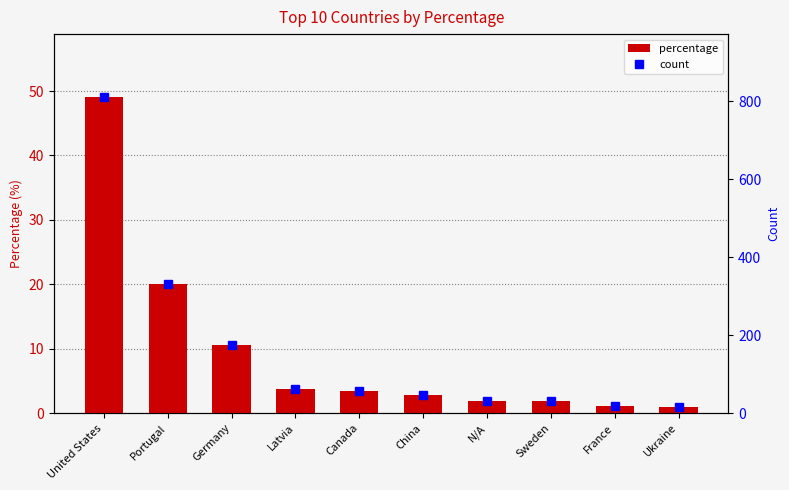

The percentage series shows 0.9 at Ukraine. True or false?

True